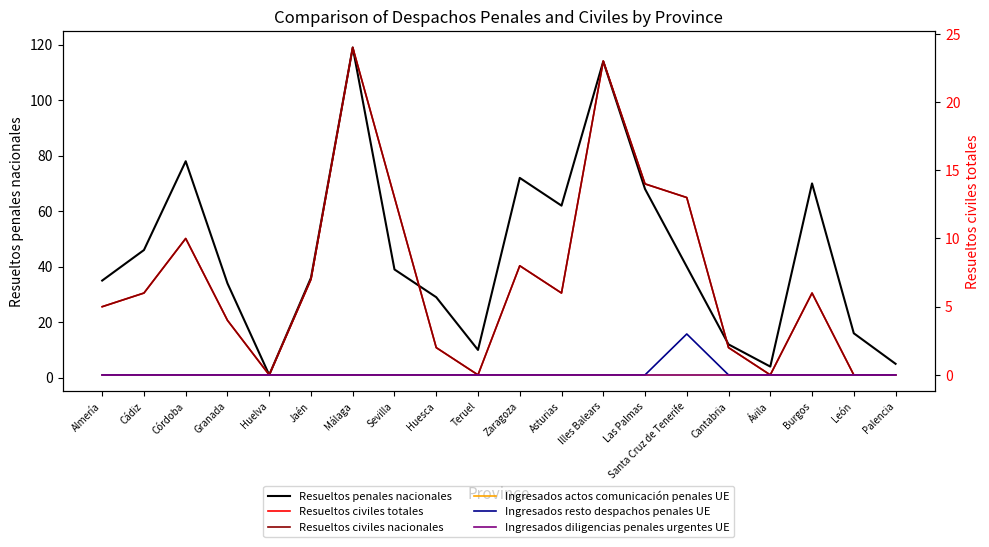

Rank the series at Illes Balears from highest to lowest value.

Resueltos penales nacionales, Resueltos civiles totales, Resueltos civiles nacionales, Ingresados actos comunicación penales UE, Ingresados resto despachos penales UE, Ingresados diligencias penales urgentes UE